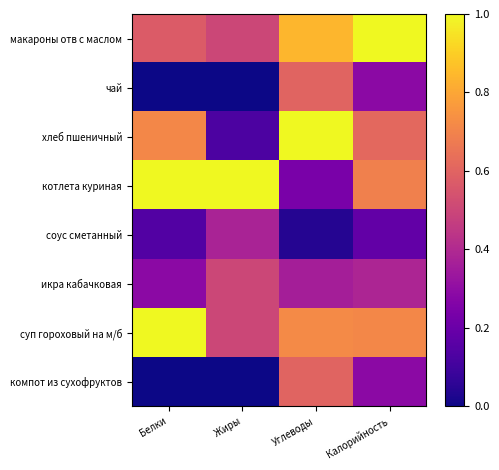

How many categories are shown in the chart?

4